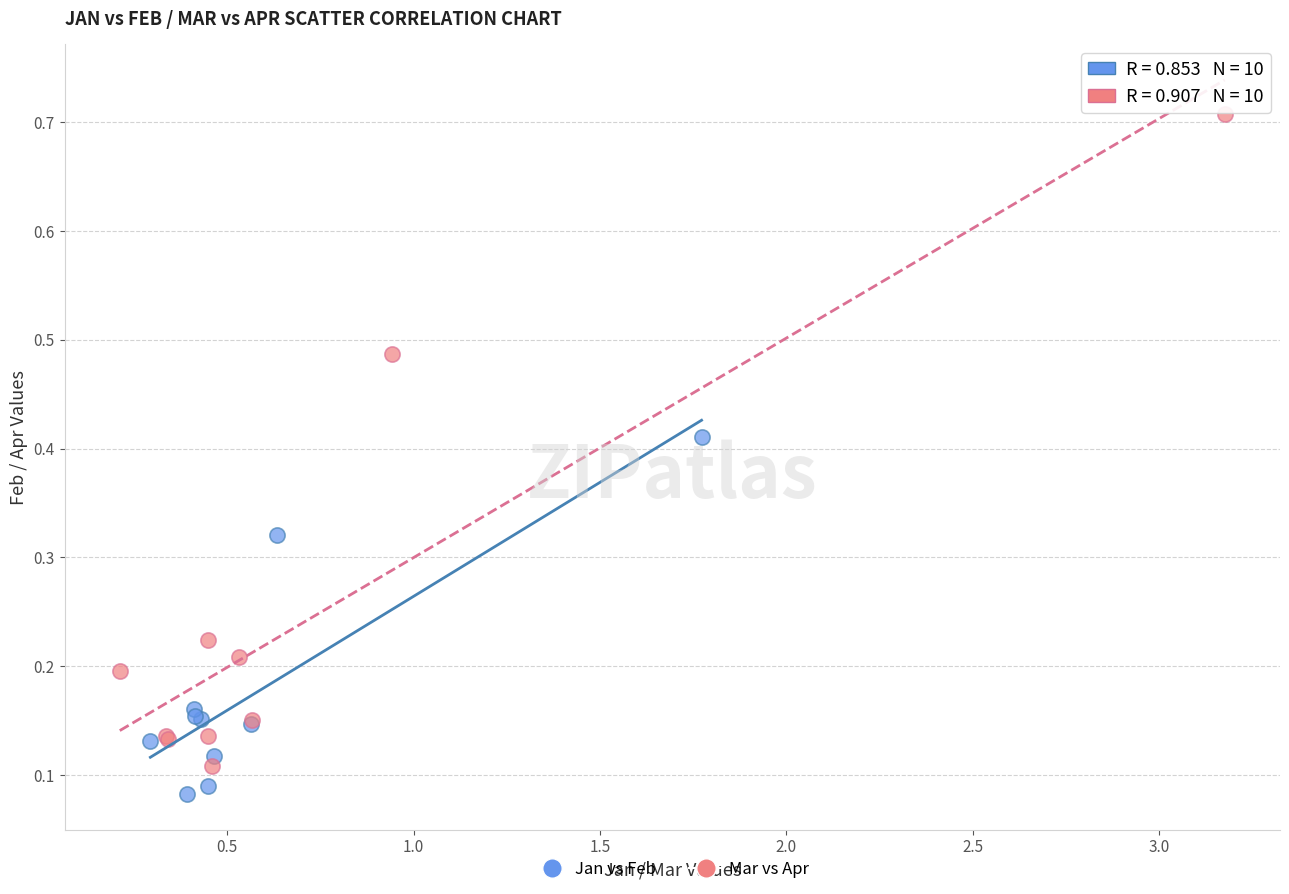

Which series has the widest spread of Y values?

Mar vs Apr